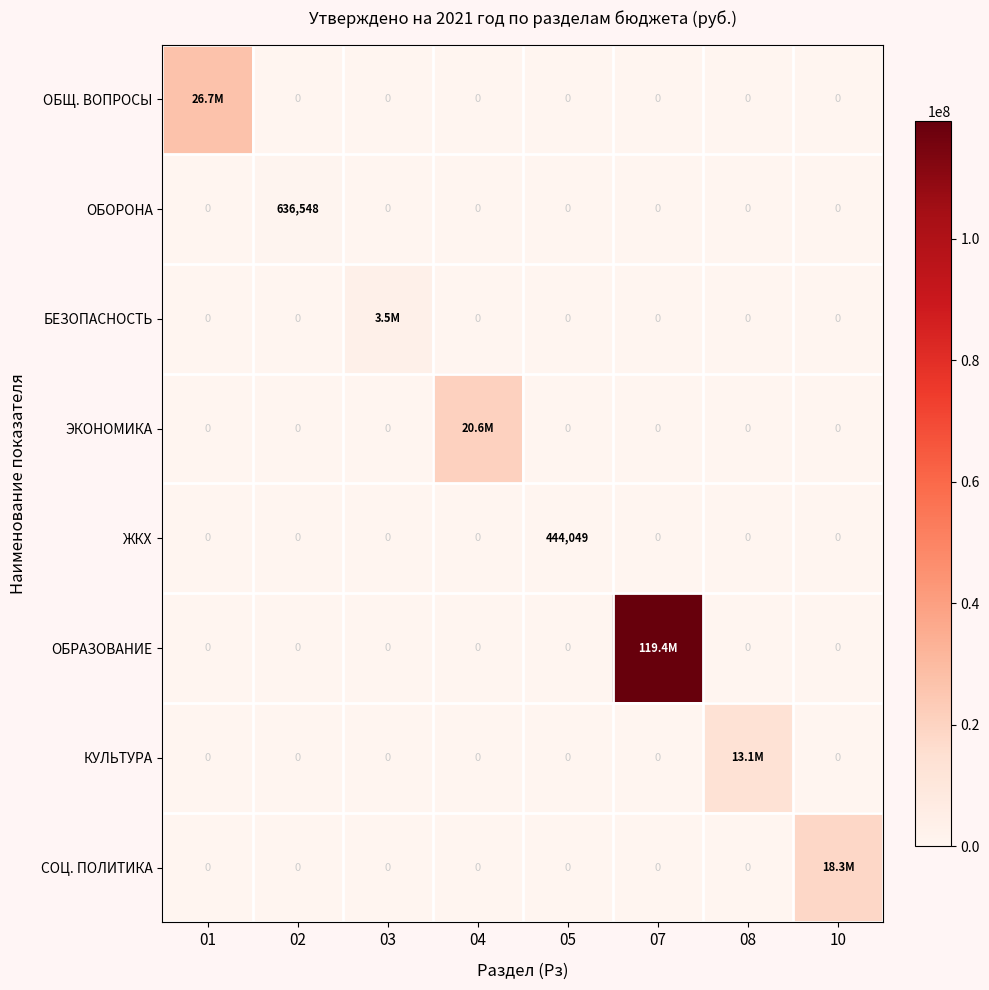

At 08, list the series in order from largest to smallest.

КУЛЬТУРА, ОБЩ. ВОПРОСЫ, ОБОРОНА, БЕЗОПАСНОСТЬ, ЭКОНОМИКА, ЖКХ, ОБРАЗОВАНИЕ, СОЦ. ПОЛИТИКА